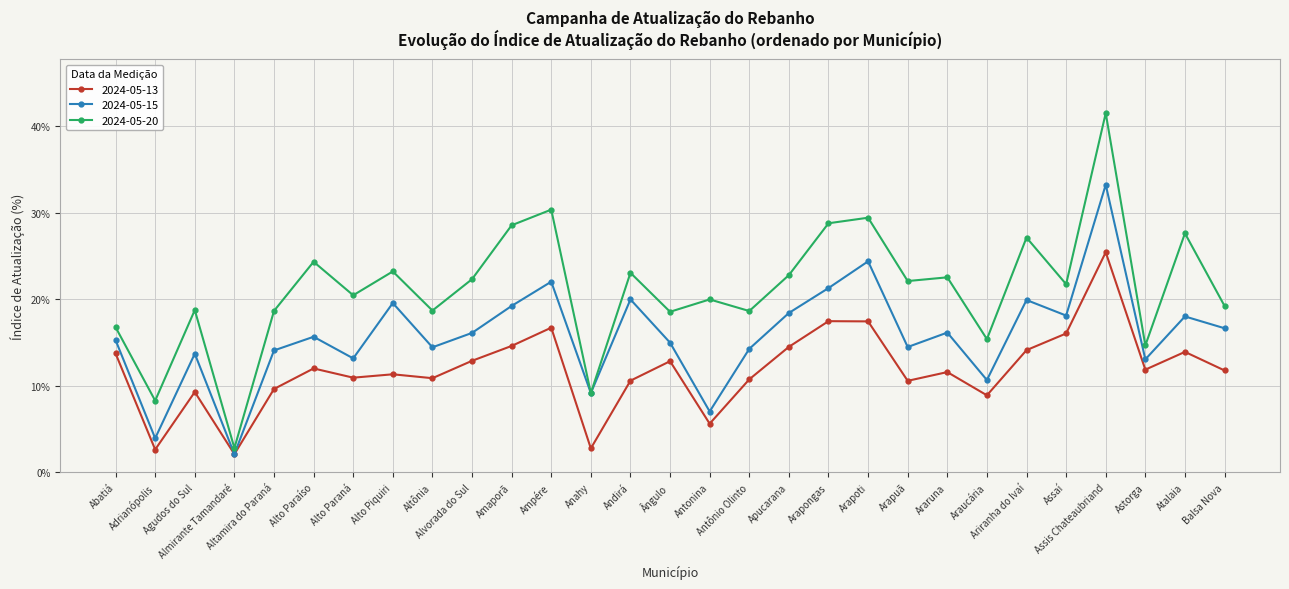

Is the value of 2024-05-20 at Almirante Tamandaré greater than the value of 2024-05-13 at Amaporã?

No